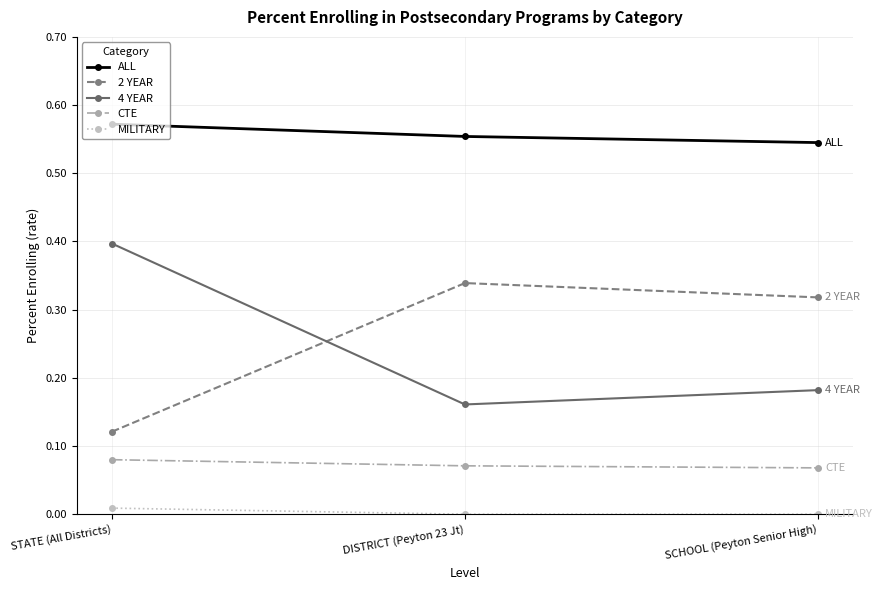

True or false: 4 YEAR has a value of 0.6 at STATE (All Districts).

False